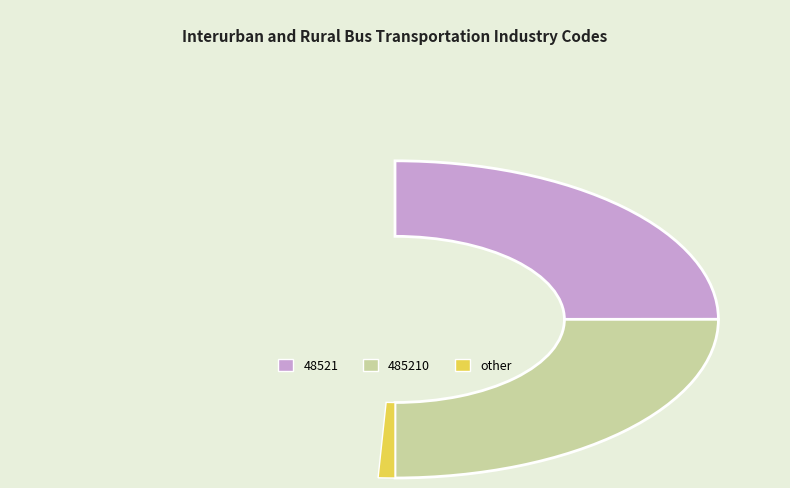

Is it true that 48521 is 50% of the pie?

True